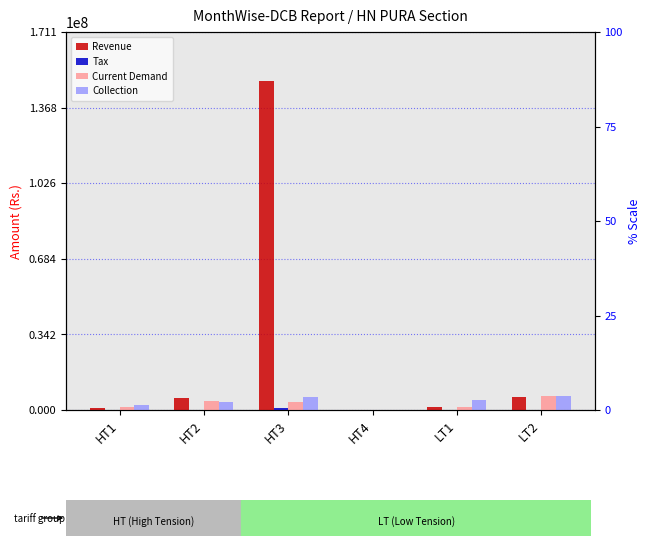

What is the difference between the second highest and second lowest values in the Tax series?

98034.0